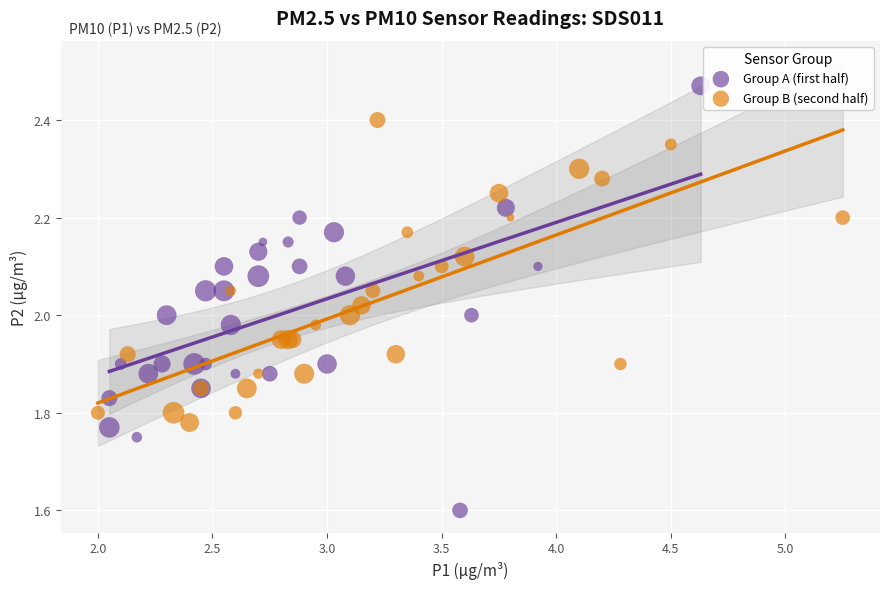

What are all the series names shown in the legend?

Group A (first half), Group B (second half)